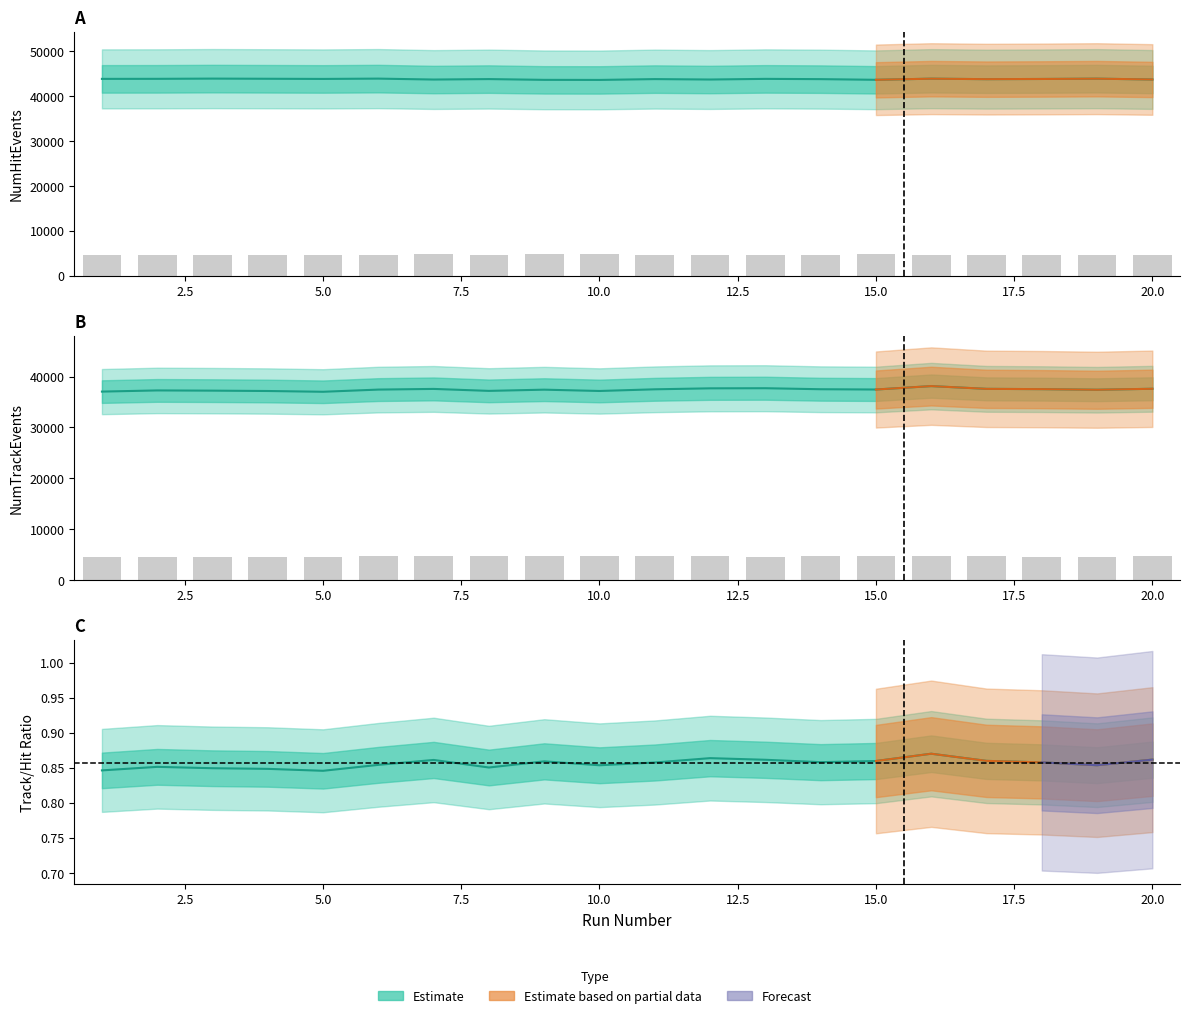

What is the sum of all NumTrackEvents values?

748739